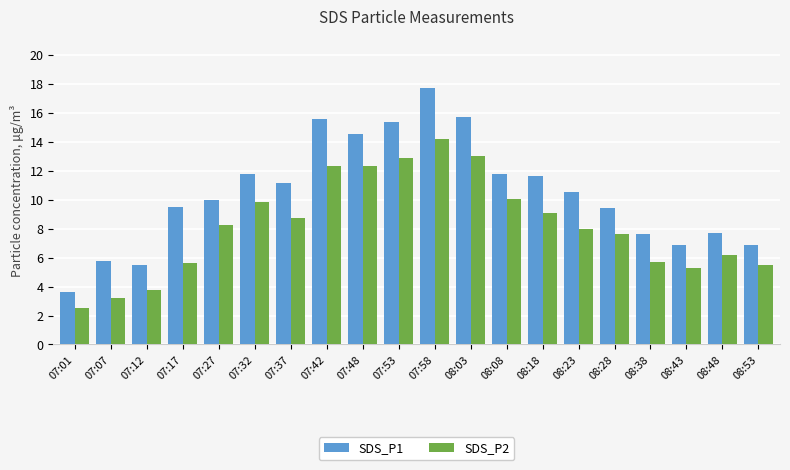

What is the average value of the SDS_P1 series?

10.4